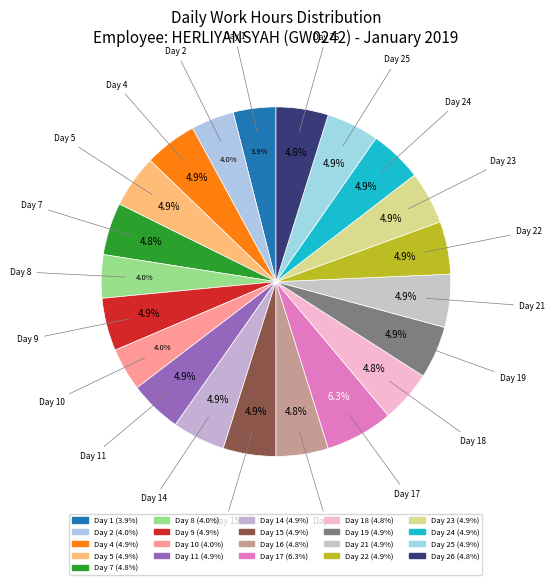

Count the number of slices in the pie.

21